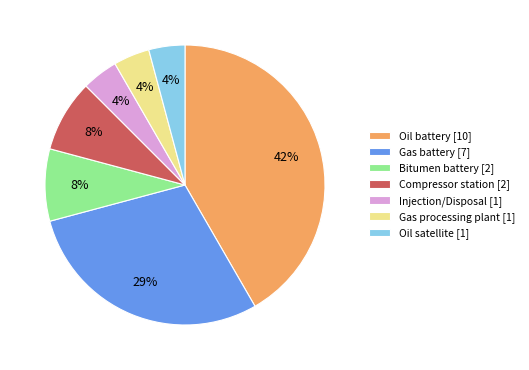

The Oil satellite slice represents 4% of the pie. True or false?

True